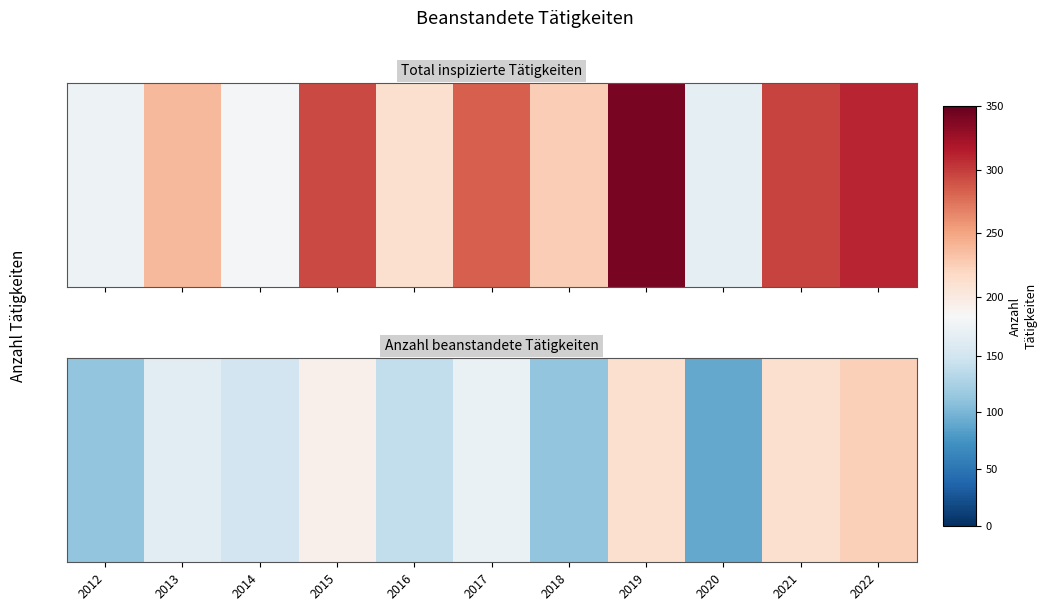

List the labels in order of value, smallest first.

2020, 2012, 2018, 2016, 2014, 2013, 2017, 2015, 2019, 2021, 2022